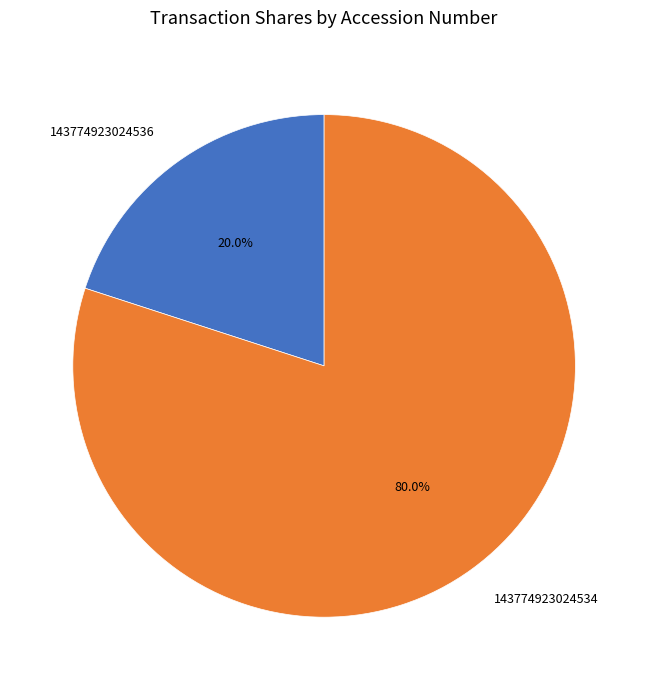

To the nearest percent, what percentage of the pie is 143774923024536?

20%